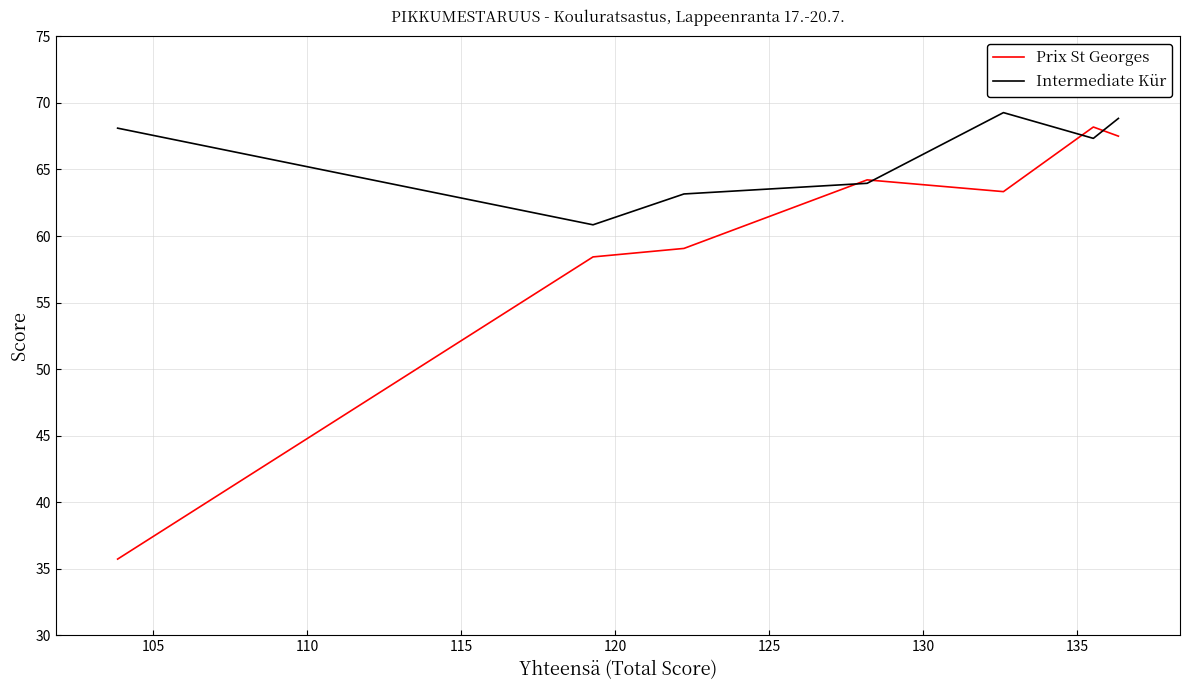

How many lines are shown in the chart?

2